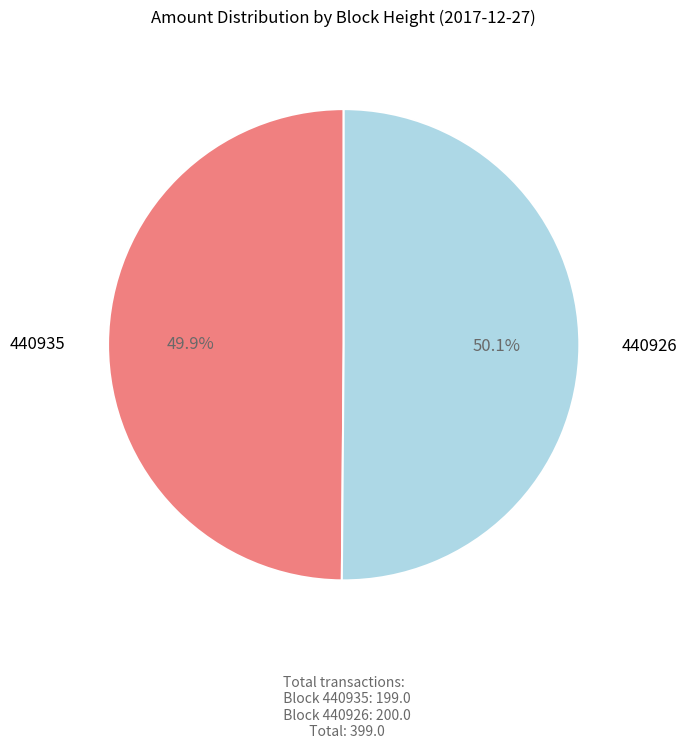

Is there a majority slice in this chart?

Yes